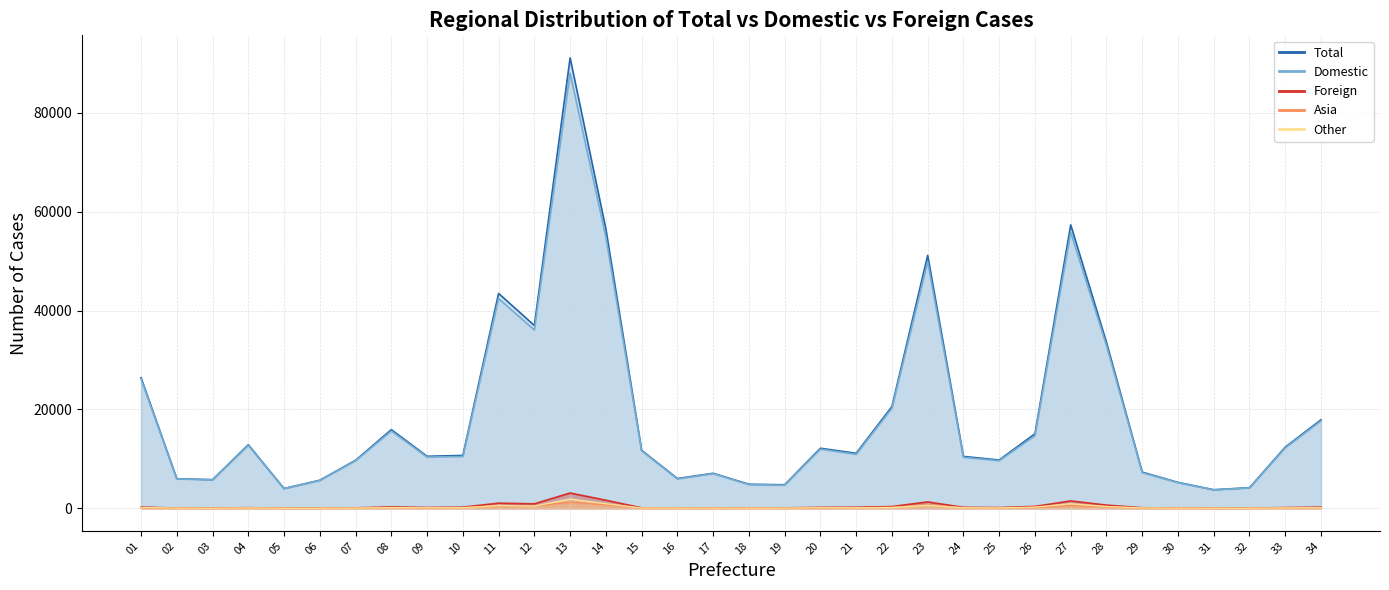

What is the smallest value displayed?

9